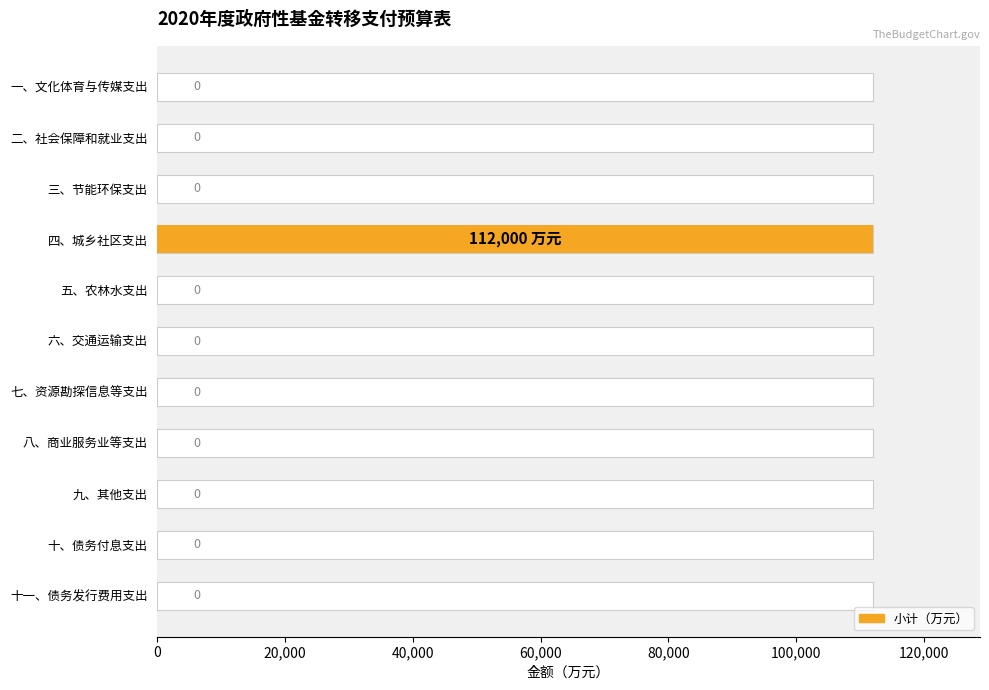

What is the average value?

10182